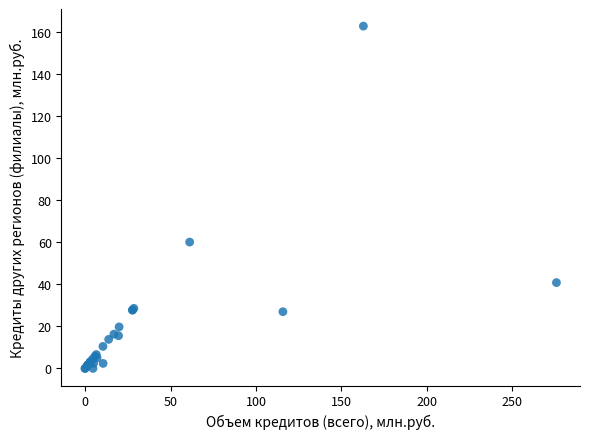

What Y value in the scatter plot is closest to 81?

60.1